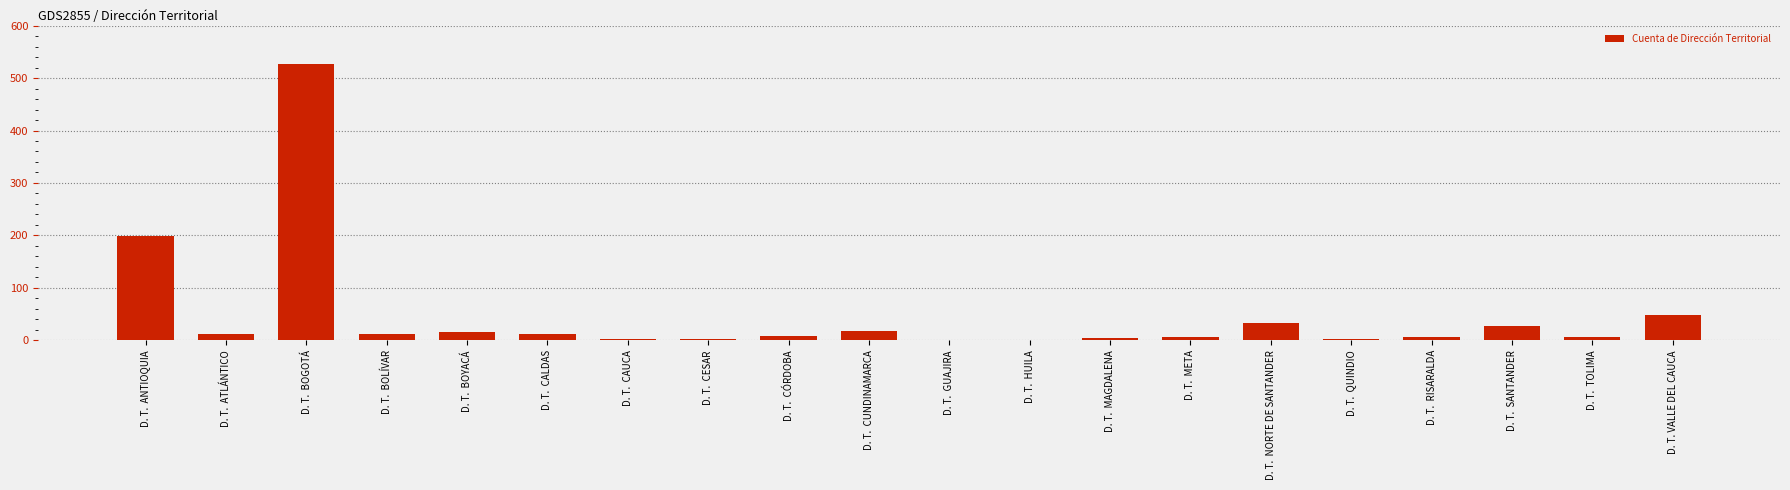

At which label is the value closest to 264?

D. T.  ANTIOQUIA